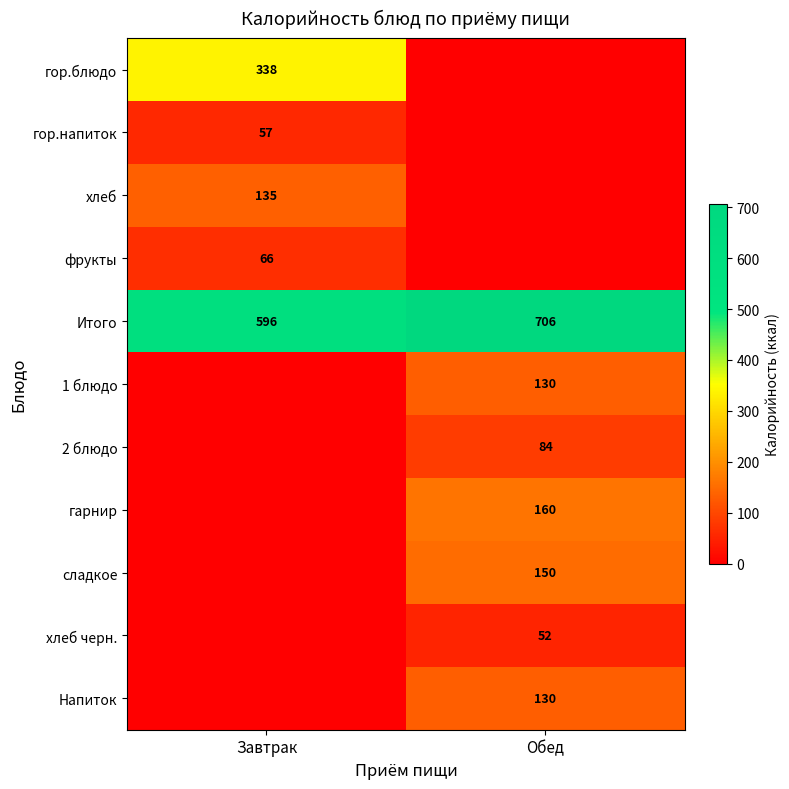

Is it true that гор.блюдо equals 338 at Завтрак?

True